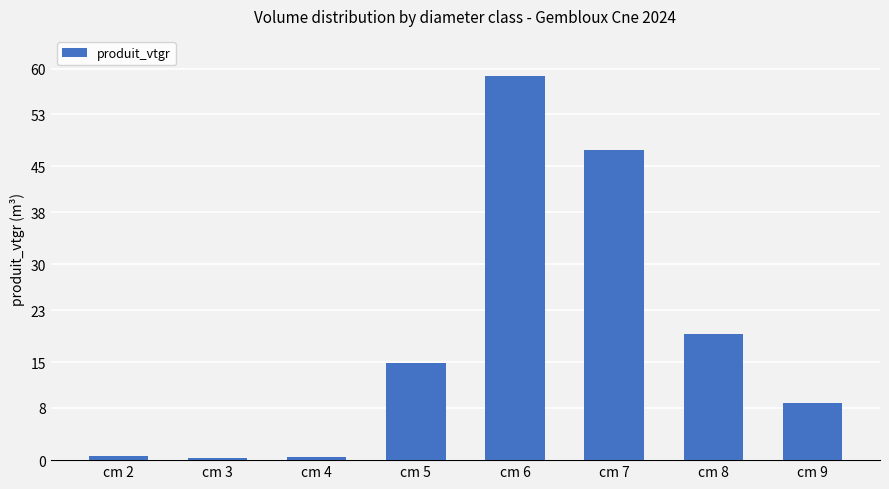

What is the value of the 1st bar from the left?

0.7